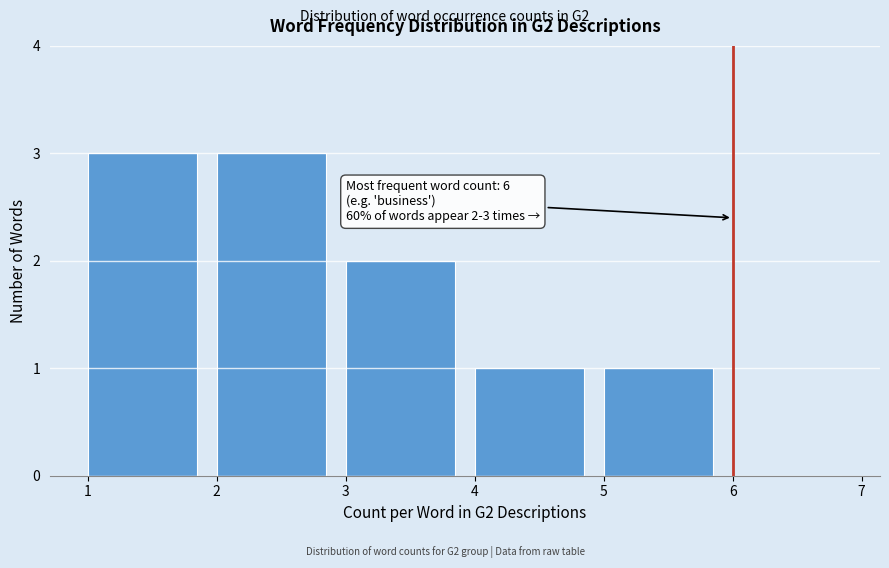

Reading right to left, what are all the values shown in this chart?

6=0	5=1	4=1	3=2	2=3	1=3